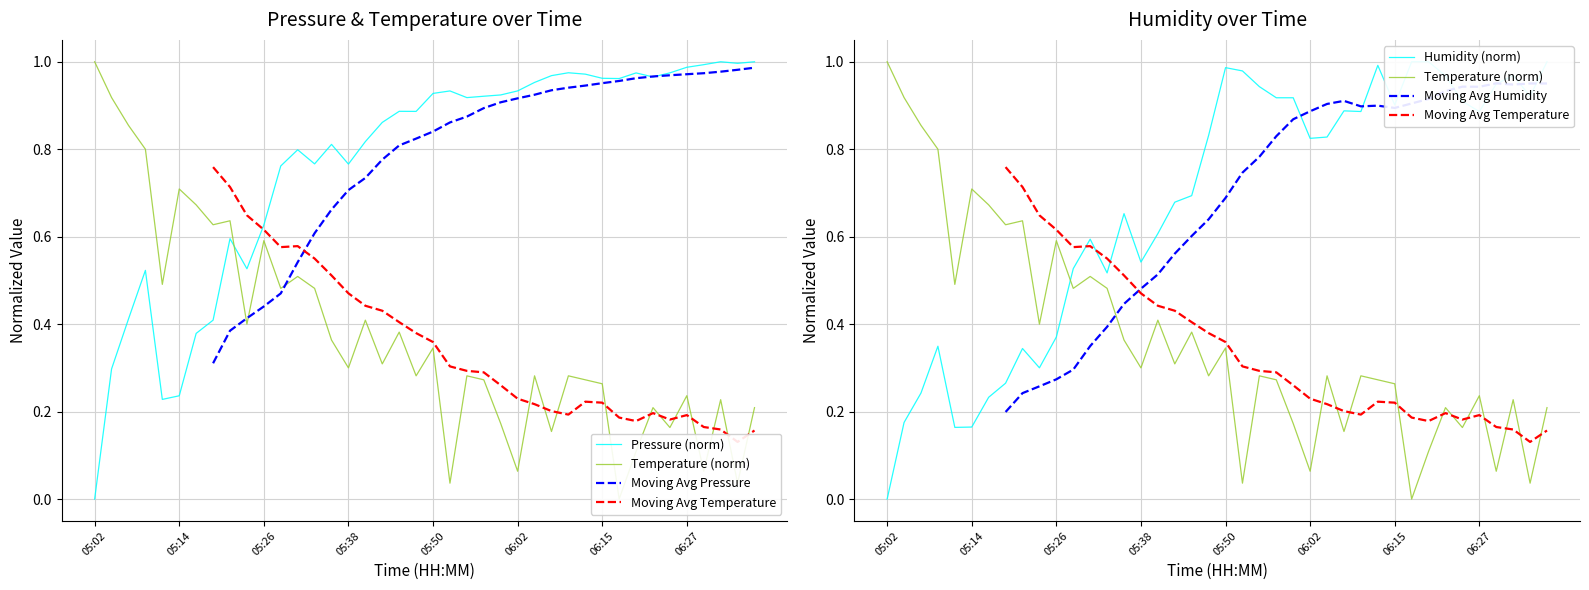

How many positive values does the Moving Avg Temperature series have?

33